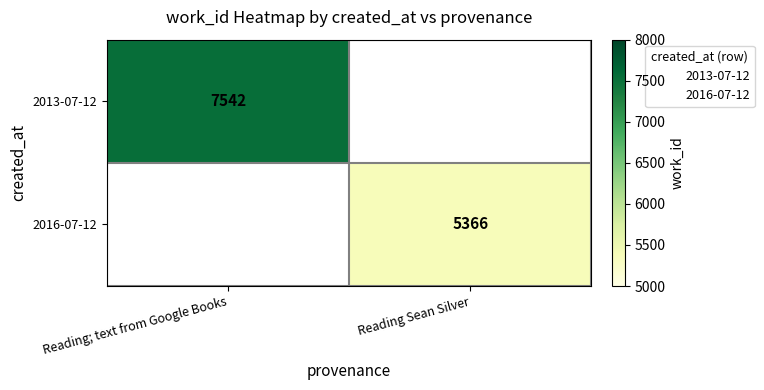

What is the total value across all series at Reading Sean Silver?

5366